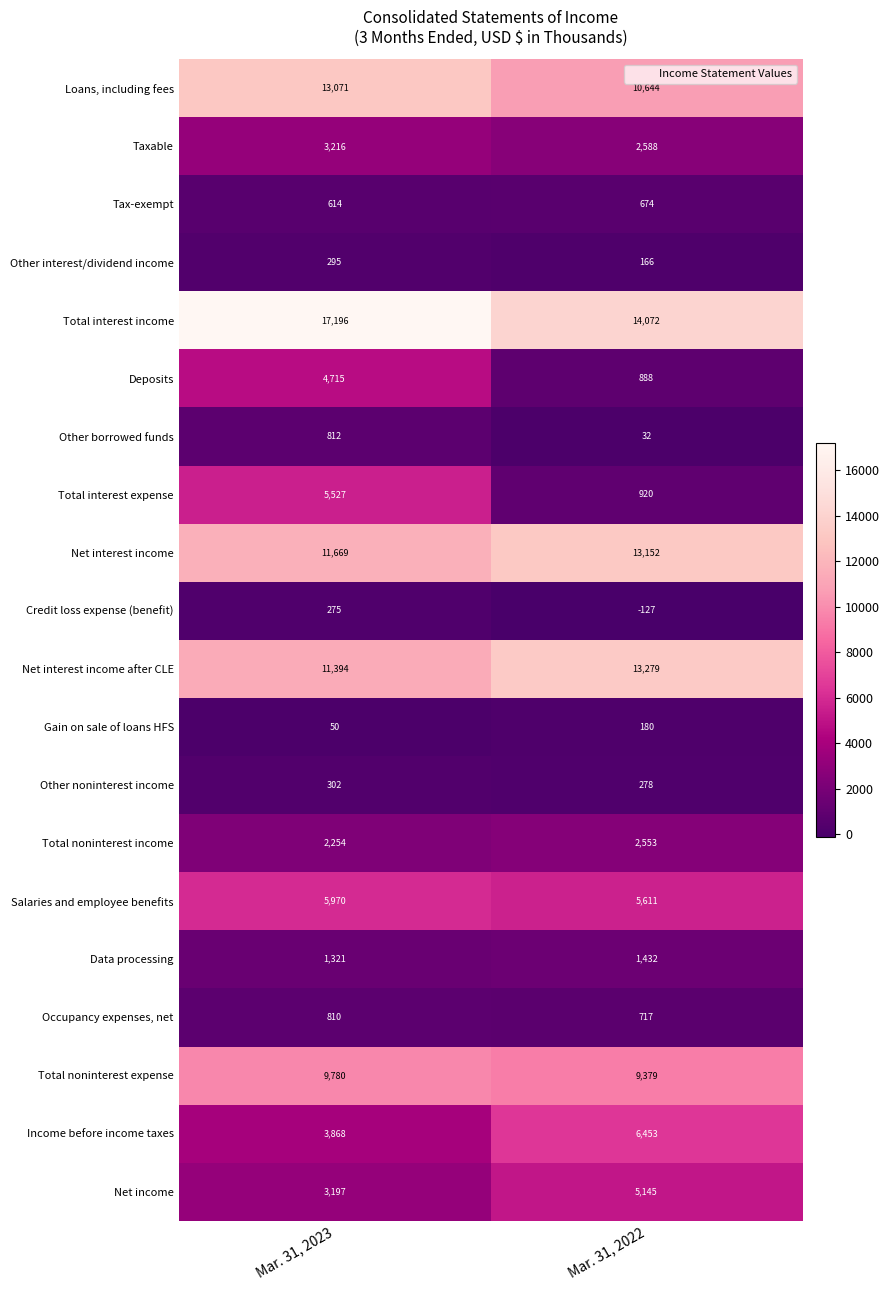

What is the maximum value shown in the chart?

17196